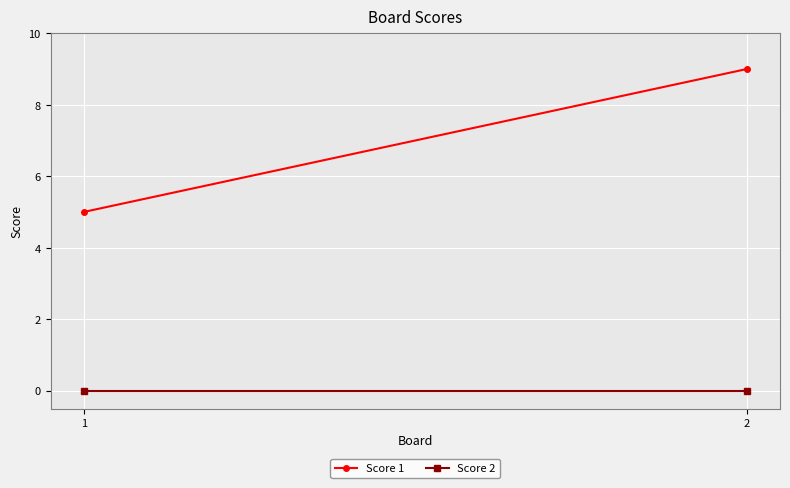

What is the sum of all Score 1 values?

14